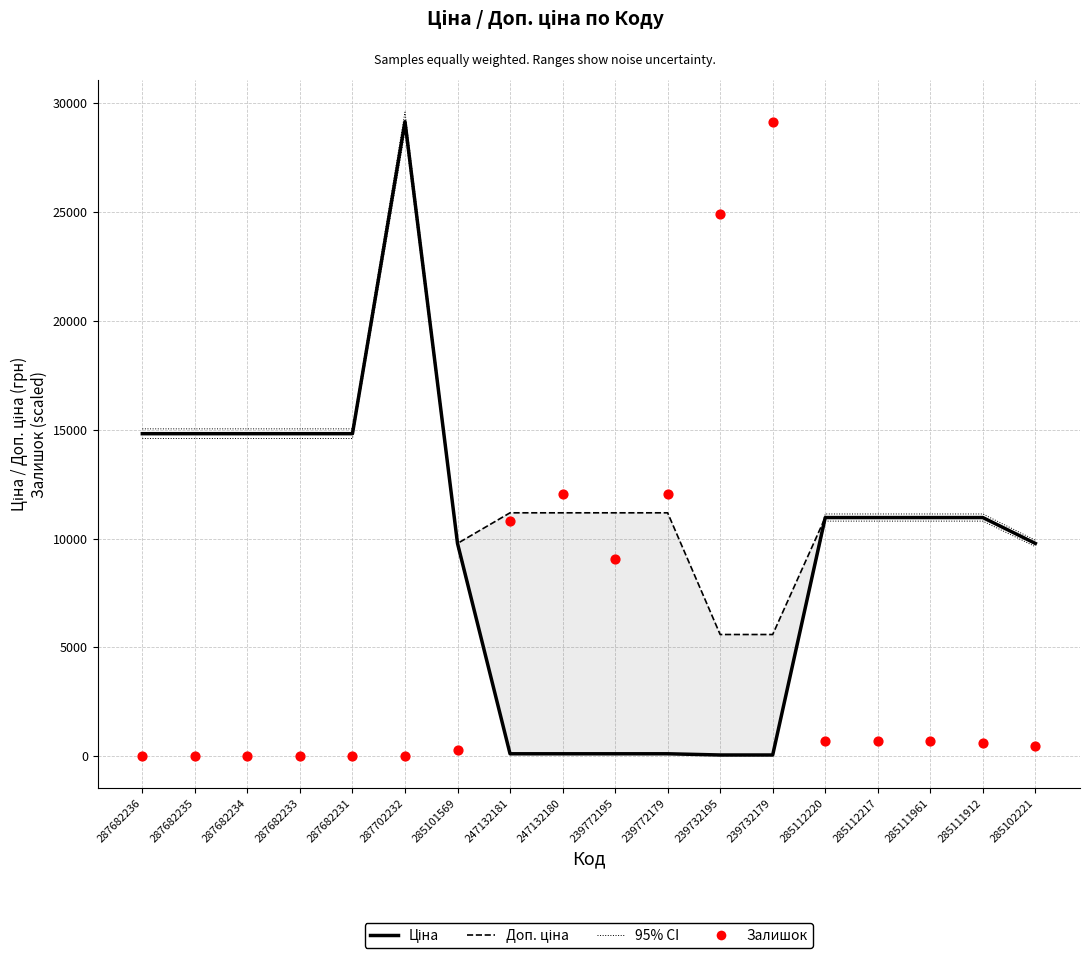

Is the value of Залишок (scaled) at 285111912 greater than the value of Доп. ціна at 287702232?

No